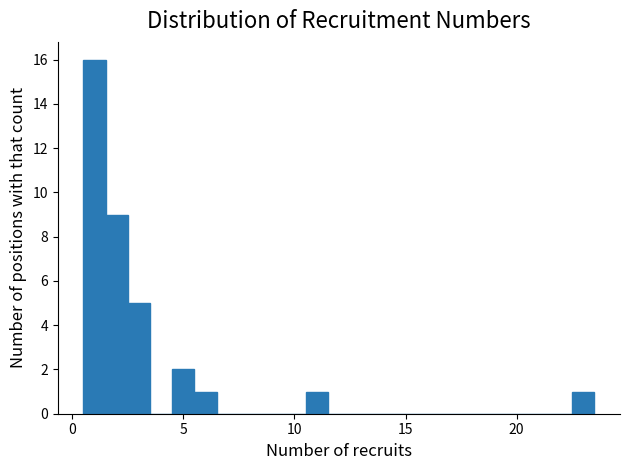

Read against the x-axis, roughly where is the centre of the tallest bar?

1.0